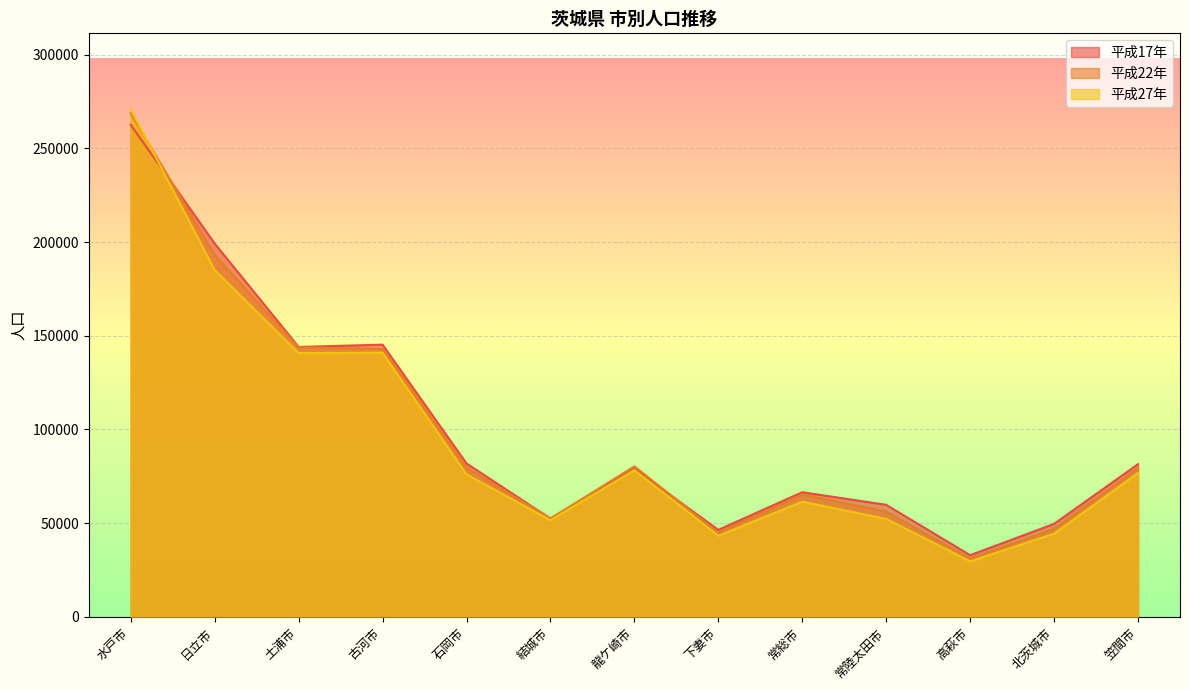

Which series changed the most between 水戸市 and 土浦市?

平成27年